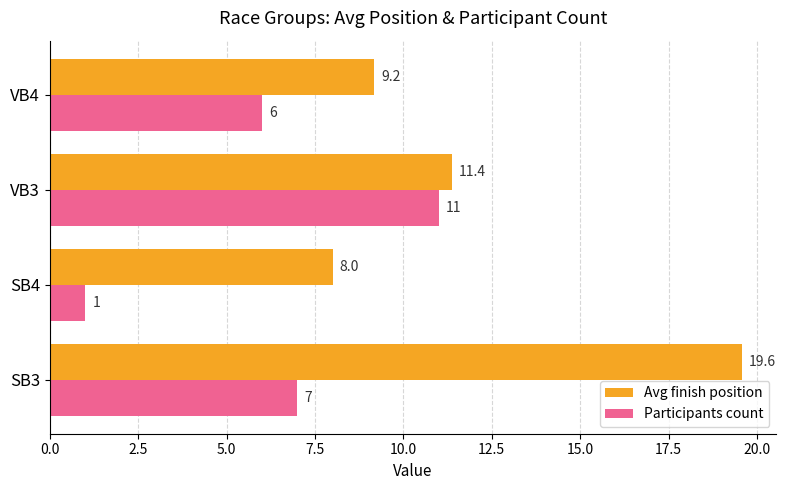

How many values in the Avg finish position series are below 11?

2